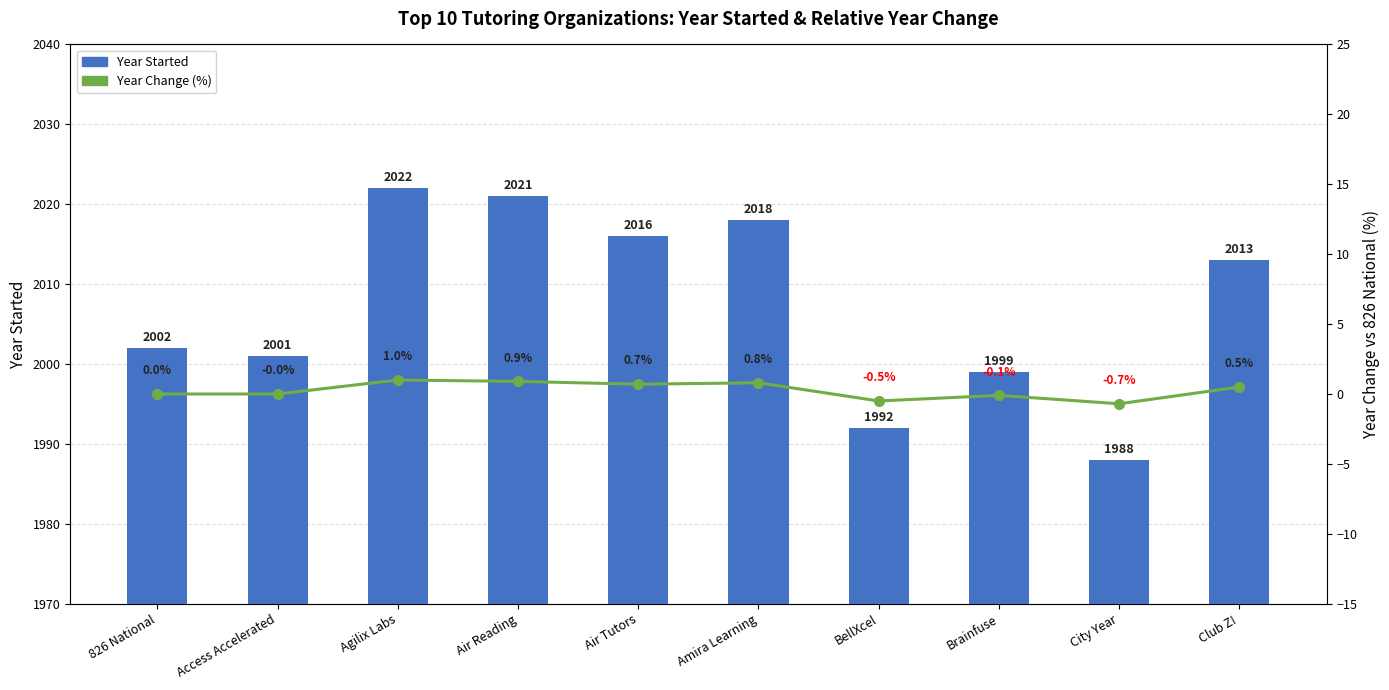

Which category has the lowest value in the Year Started series?

City Year